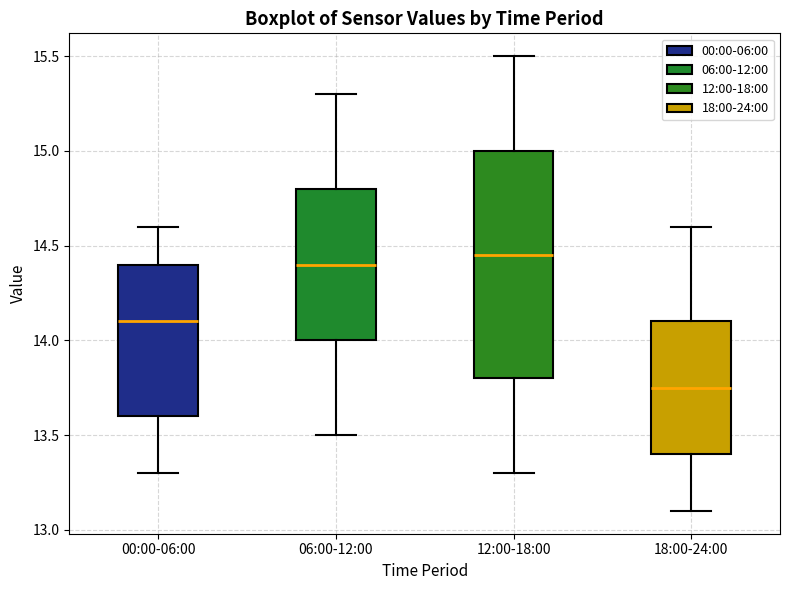

Comparing the boxes themselves (not the whiskers), which one is the tallest?

12:00-18:00